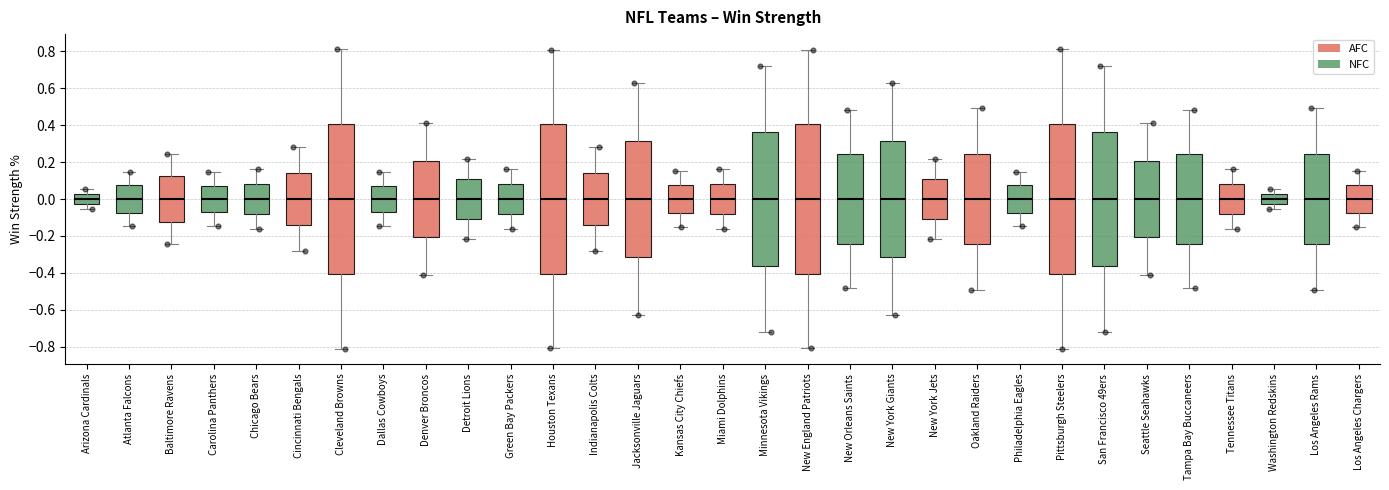

Reading left to right, transcribe this box plot: for each box, give where its median line is, the range the box spans, and where its two whiskers end, as read against the y-axis. The values are not printed on the chart, so give them approximately, as read against the axis.

Arizona Cardinals: median 0.00, box -0.02 to 0.02, whiskers -0.06 to 0.06
Atlanta Falcons: median 0.00, box -0.08 to 0.08, whiskers -0.14 to 0.14
Baltimore Ravens: median 0.00, box -0.12 to 0.12, whiskers -0.24 to 0.24
Carolina Panthers: median 0.00, box -0.08 to 0.08, whiskers -0.14 to 0.14
Chicago Bears: median 0.00, box -0.08 to 0.08, whiskers -0.16 to 0.16
Cincinnati Bengals: median 0.00, box -0.14 to 0.14, whiskers -0.28 to 0.28
Cleveland Browns: median 0.00, box -0.40 to 0.40, whiskers -0.82 to 0.82
Dallas Cowboys: median 0.00, box -0.08 to 0.08, whiskers -0.14 to 0.14
Denver Broncos: median 0.00, box -0.20 to 0.20, whiskers -0.42 to 0.42
Detroit Lions: median 0.00, box -0.10 to 0.10, whiskers -0.22 to 0.22
Green Bay Packers: median 0.00, box -0.08 to 0.08, whiskers -0.16 to 0.16
Houston Texans: median 0.00, box -0.40 to 0.40, whiskers -0.80 to 0.80
Indianapolis Colts: median 0.00, box -0.14 to 0.14, whiskers -0.28 to 0.28
Jacksonville Jaguars: median 0.00, box -0.32 to 0.32, whiskers -0.62 to 0.62
Kansas City Chiefs: median 0.00, box -0.08 to 0.08, whiskers -0.16 to 0.16
Miami Dolphins: median 0.00, box -0.08 to 0.08, whiskers -0.16 to 0.16
Minnesota Vikings: median 0.00, box -0.36 to 0.36, whiskers -0.72 to 0.72
New England Patriots: median 0.00, box -0.40 to 0.40, whiskers -0.80 to 0.80
New Orleans Saints: median 0.00, box -0.24 to 0.24, whiskers -0.48 to 0.48
New York Giants: median 0.00, box -0.32 to 0.32, whiskers -0.62 to 0.62
New York Jets: median 0.00, box -0.10 to 0.10, whiskers -0.22 to 0.22
Oakland Raiders: median 0.00, box -0.24 to 0.24, whiskers -0.50 to 0.50
Philadelphia Eagles: median 0.00, box -0.08 to 0.08, whiskers -0.14 to 0.14
Pittsburgh Steelers: median 0.00, box -0.40 to 0.40, whiskers -0.82 to 0.82
San Francisco 49ers: median 0.00, box -0.36 to 0.36, whiskers -0.72 to 0.72
Seattle Seahawks: median 0.00, box -0.20 to 0.20, whiskers -0.42 to 0.42
Tampa Bay Buccaneers: median 0.00, box -0.24 to 0.24, whiskers -0.48 to 0.48
Tennessee Titans: median 0.00, box -0.08 to 0.08, whiskers -0.16 to 0.16
Washington Redskins: median 0.00, box -0.02 to 0.02, whiskers -0.06 to 0.06
Los Angeles Rams: median 0.00, box -0.24 to 0.24, whiskers -0.50 to 0.50
Los Angeles Chargers: median 0.00, box -0.08 to 0.08, whiskers -0.16 to 0.16